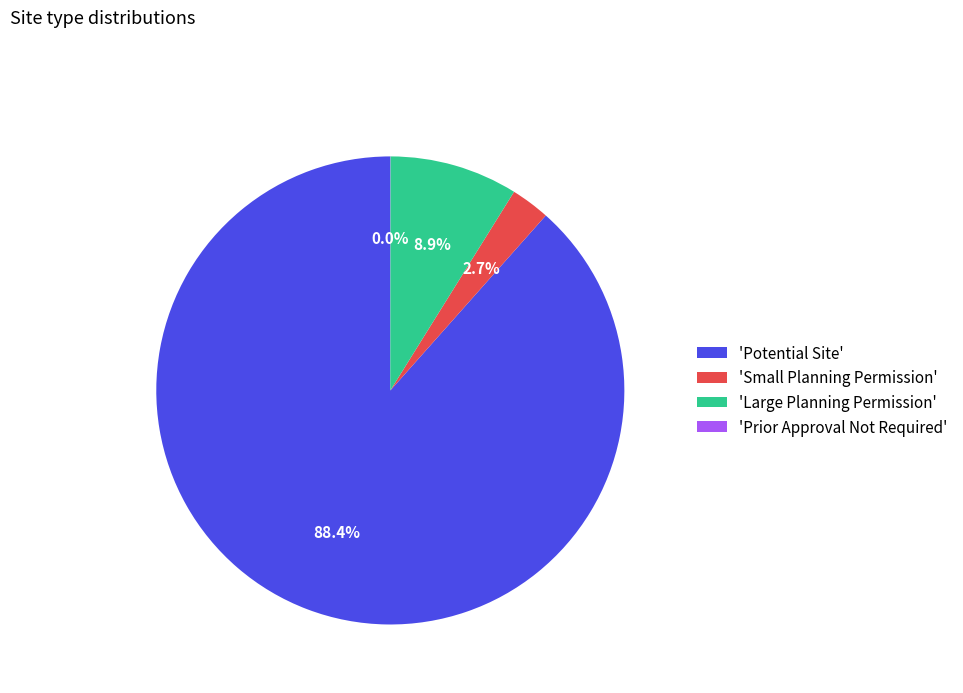

What is the largest slice in the pie chart?

'Potential Site'